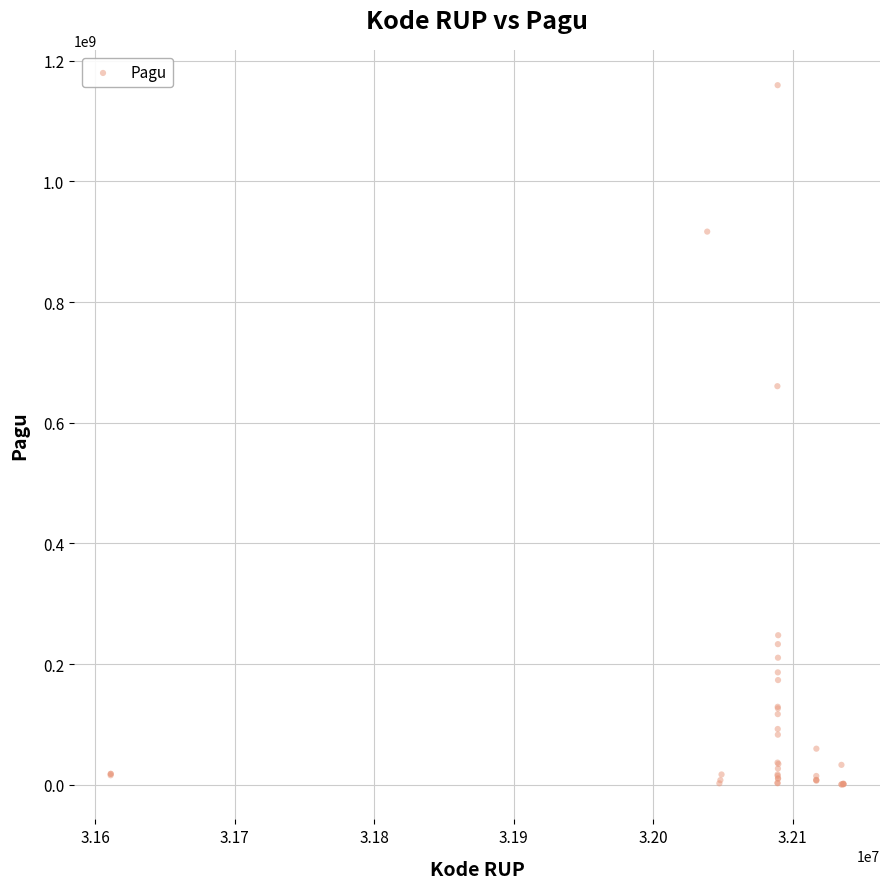

What Y value in the scatter plot is closest to 580008500?

660551000